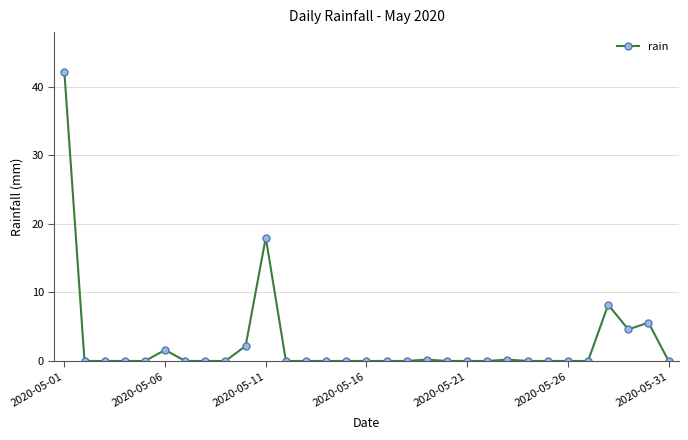

True or false: the data has more than 2 interior local peaks.

True